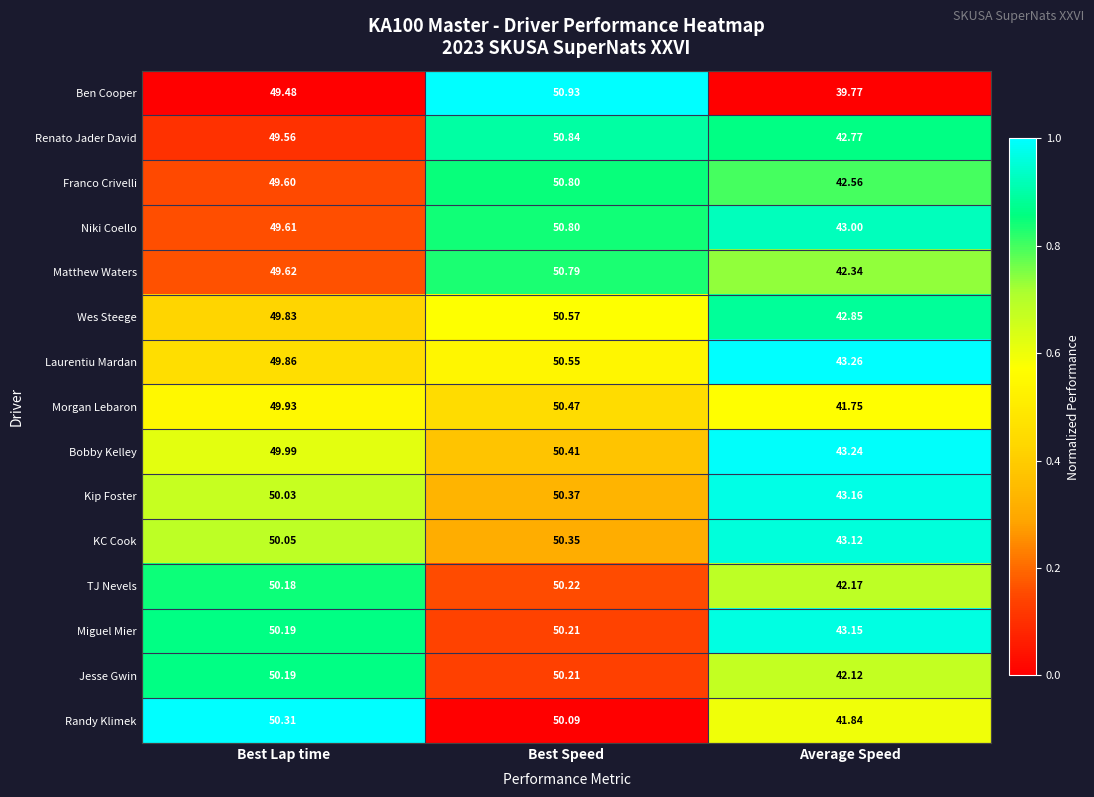

Which label corresponds to the largest value in the chart?

Best Speed